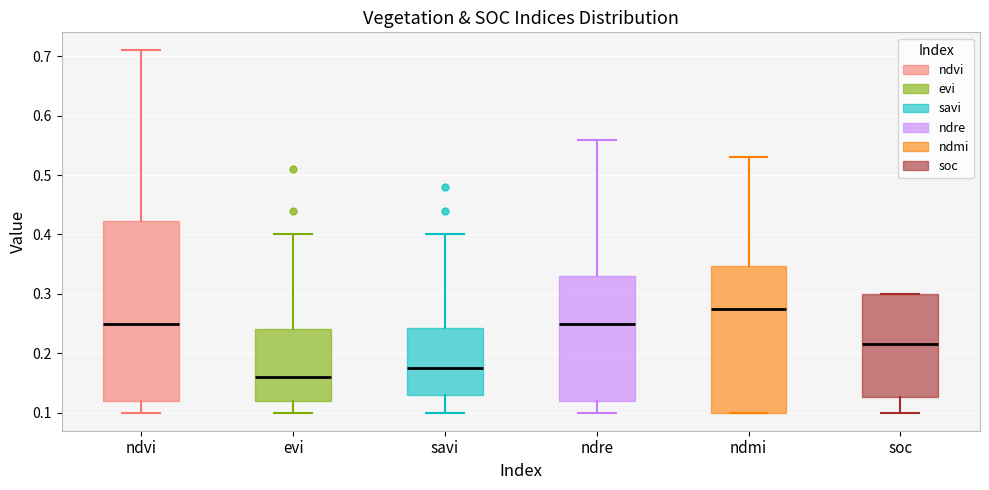

Which box's median line is the highest?

ndmi